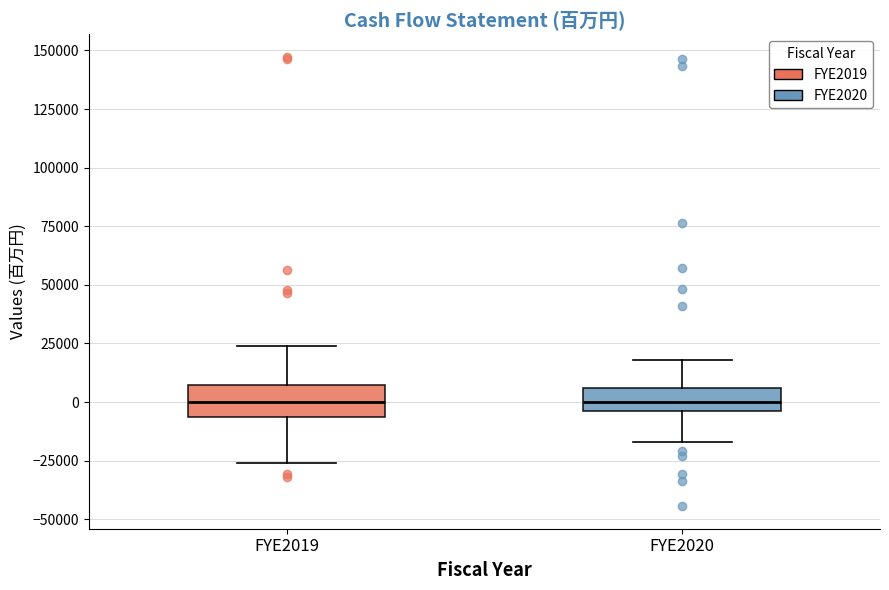

Reading left to right, read every box against the y-axis: the position of its median line, the range the box covers, and the ends of its whiskers. The values are not printed on the chart, so give them approximately, as read against the axis.

FYE2019: median 0, box -5000 to 5000, whiskers -25000 to 25000
FYE2020: median 0, box -5000 to 5000, whiskers -15000 to 20000